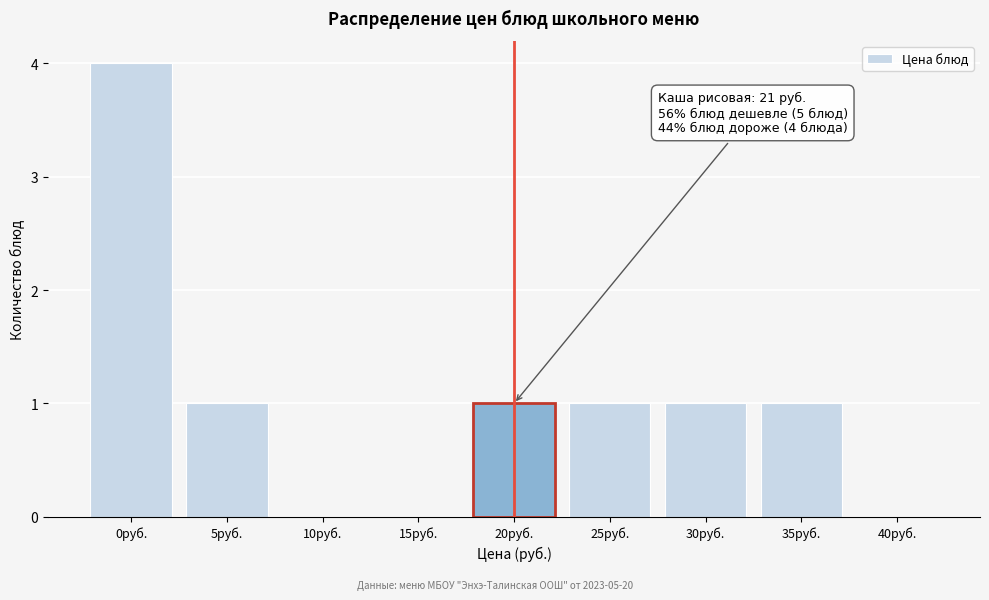

Reading left to right, what are all the values shown in this chart?

0руб.=4	5руб.=1	10руб.=0	15руб.=0	20руб.=1	25руб.=1	30руб.=1	35руб.=1	40руб.=0